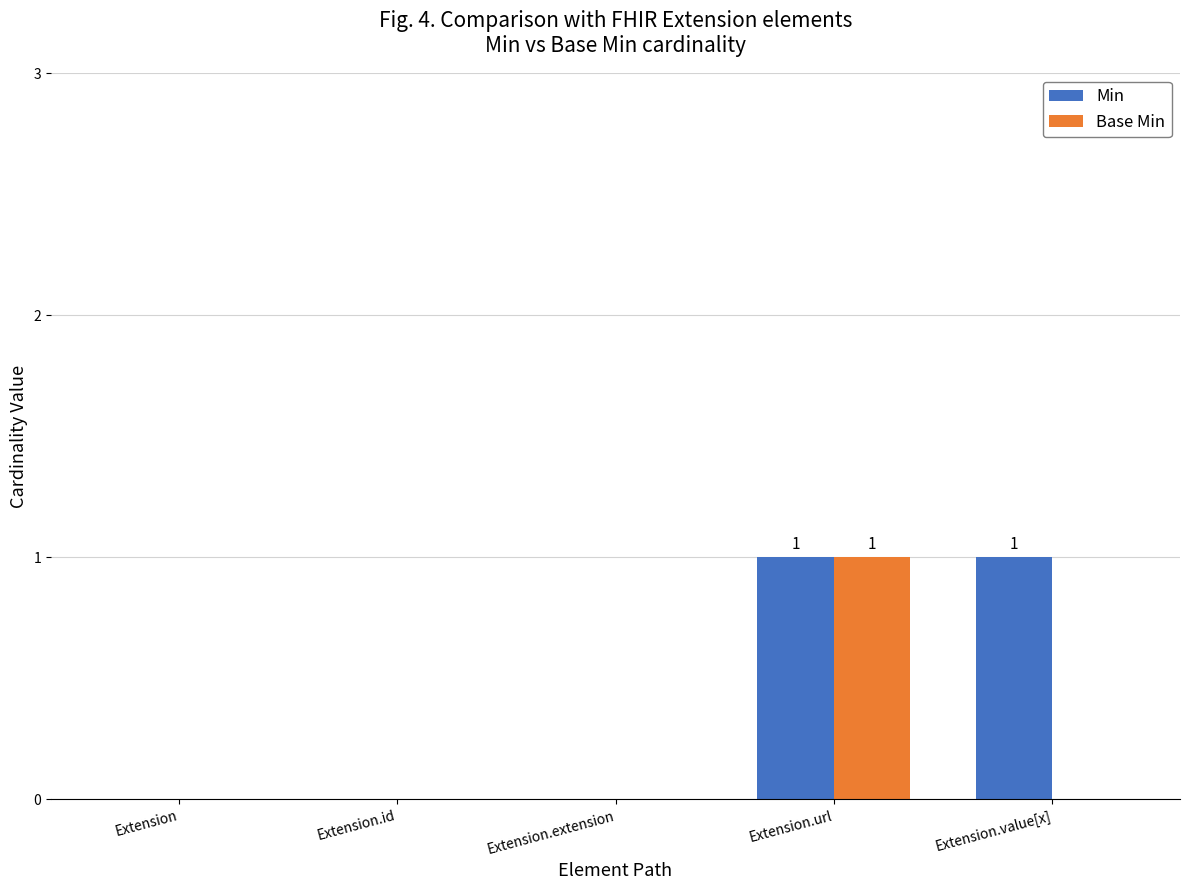

Is it true that Min equals 0 at Extension.extension?

True